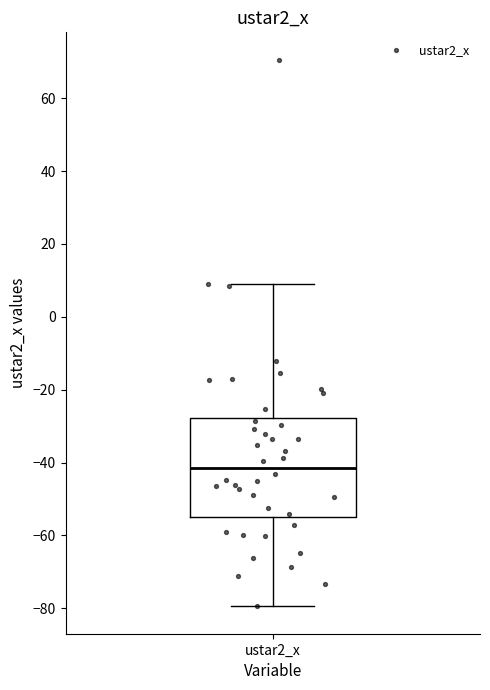

Where does the median line of the box for ustar2_x sit on the y-axis? The values are not printed on the chart, so give them approximately, as read against the axis.

-42